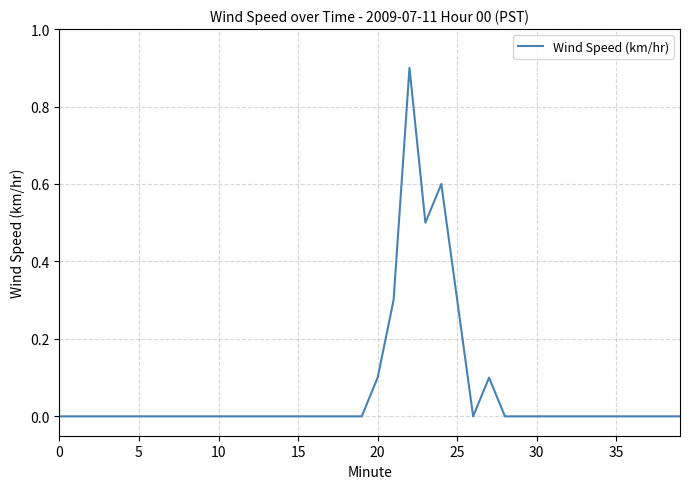

What is the difference between the maximum and minimum values?

0.9